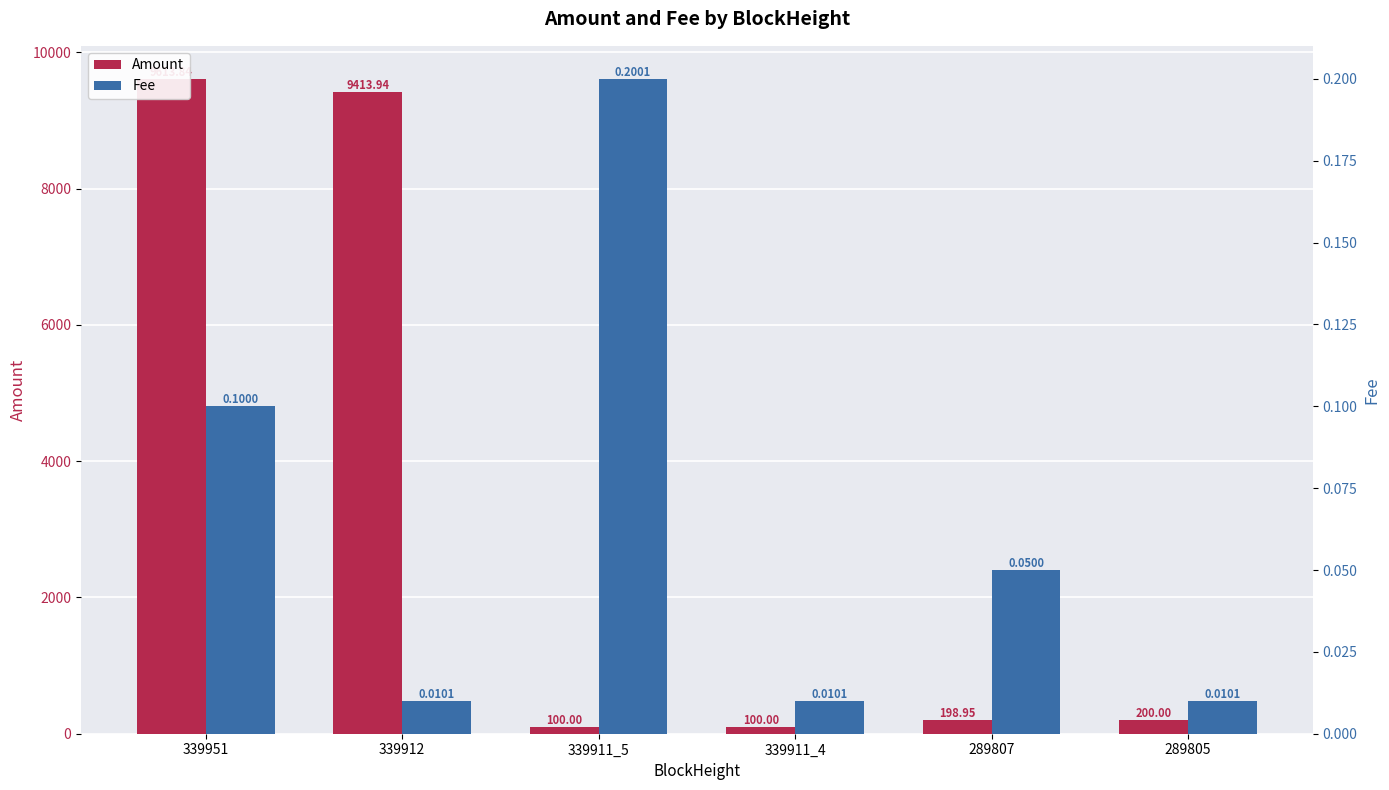

How many distinct data groups are displayed?

2